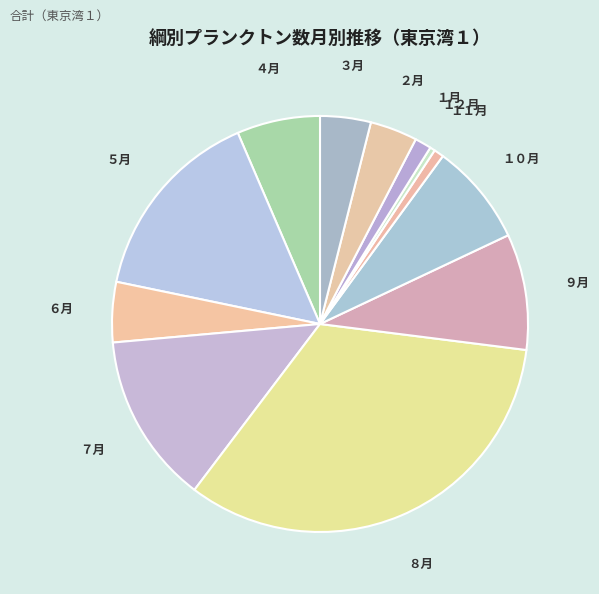

Is it true that １月 is 1% of the pie?

True